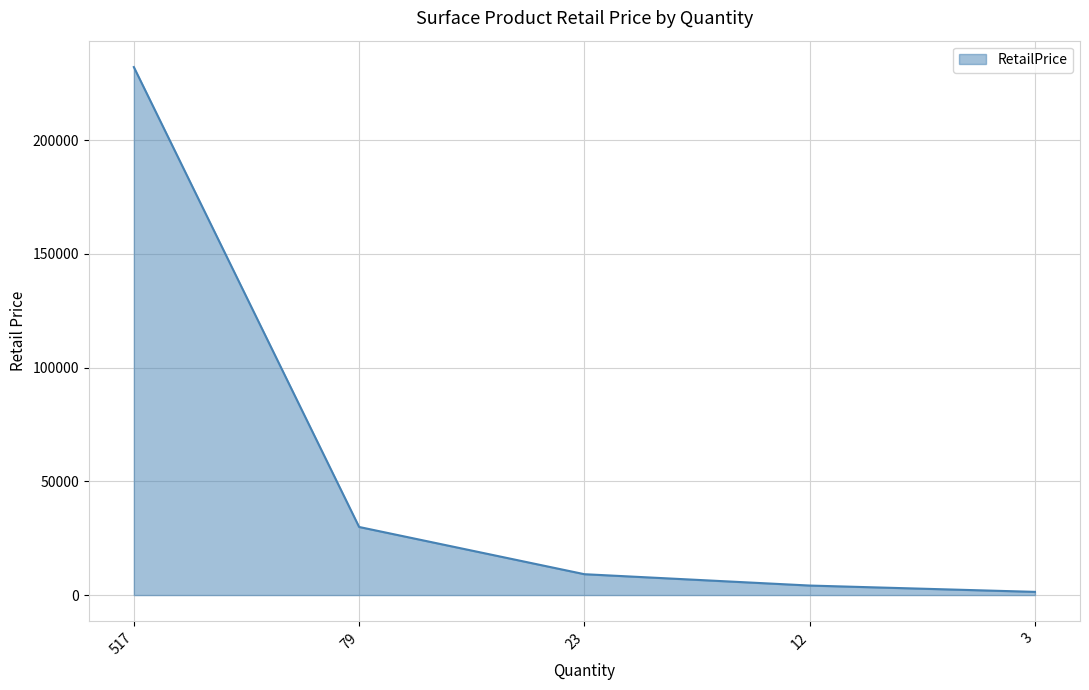

What is the average value?

55369.6